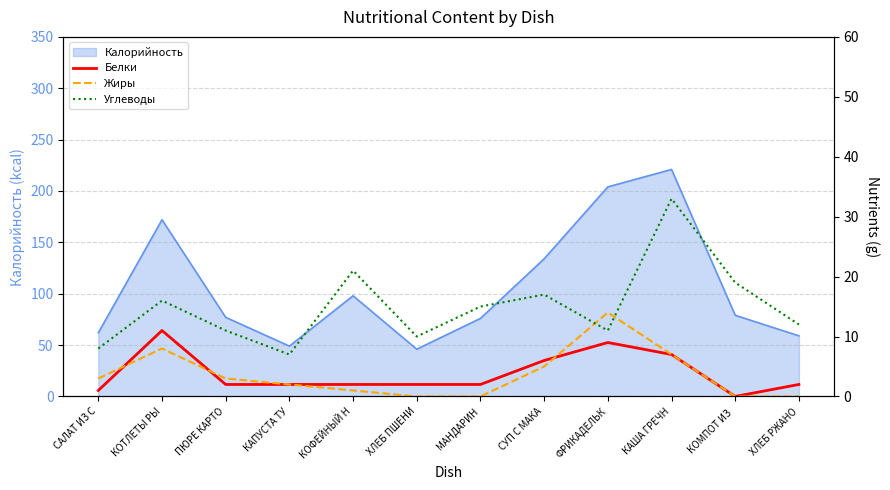

True or false: Белки and Жиры cross at least once.

True